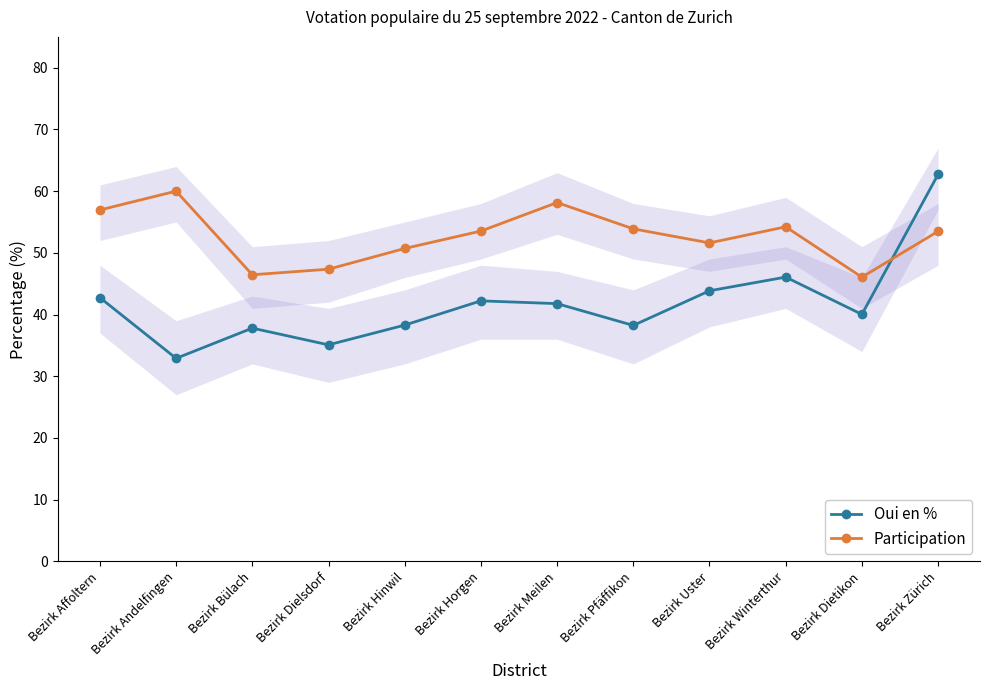

How many data points in Oui en % are above 41?

6